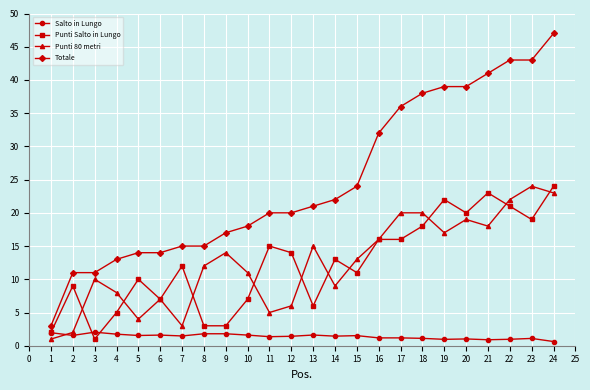

At which label does Punti 80 metri reach its peak?

23